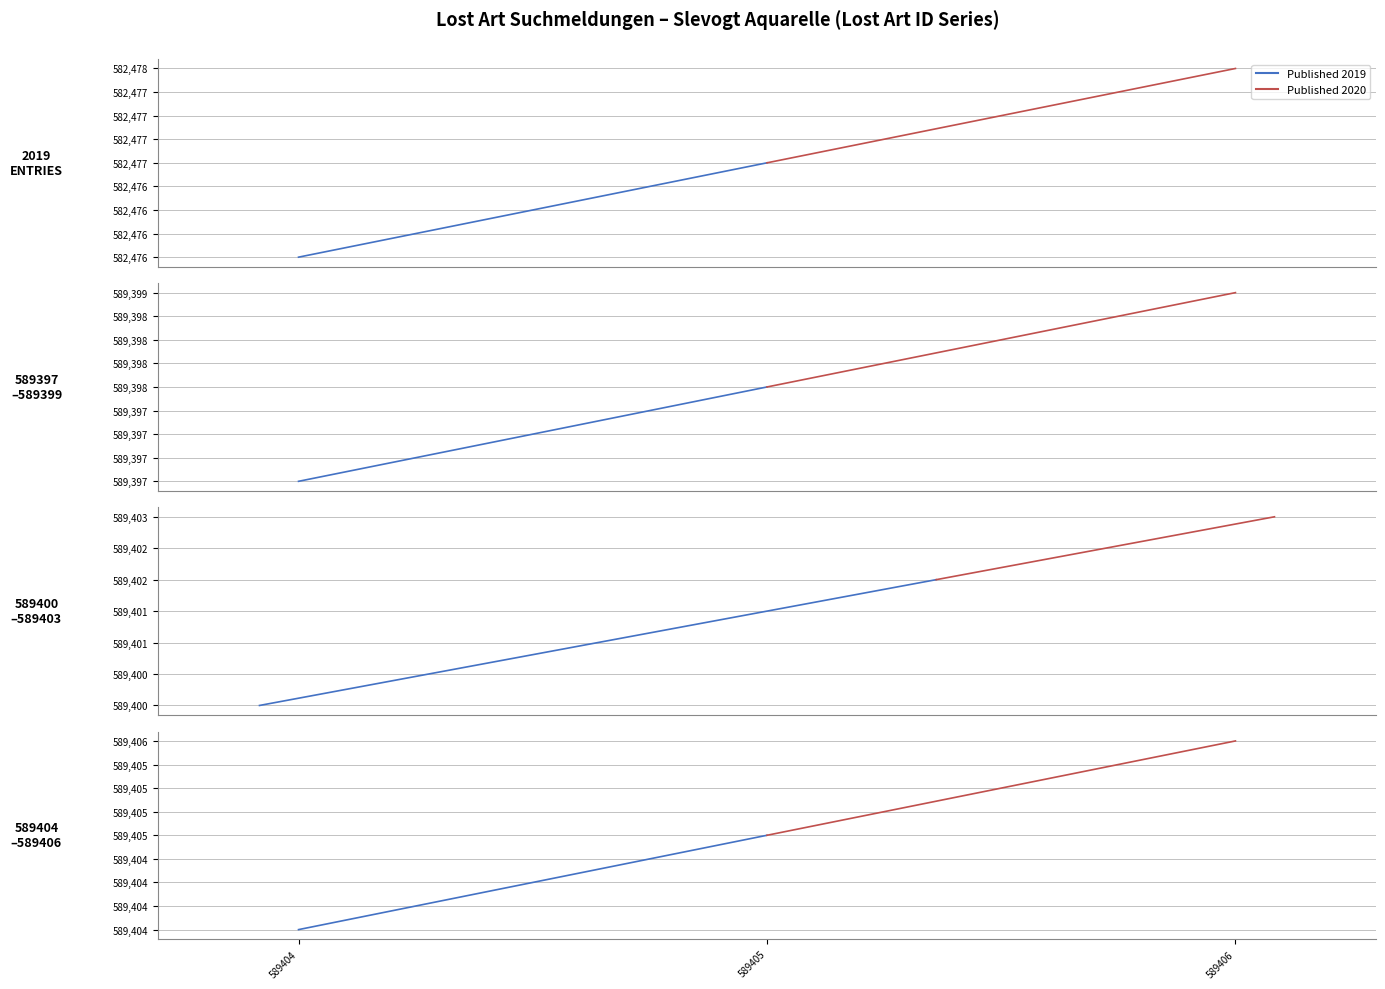

Does the chart display data point markers on the line(s)?

No